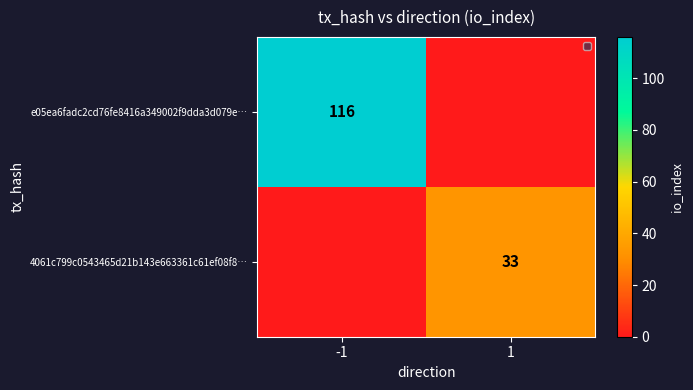

Is the value of 4061c799c0543465d21b143e663361c61ef08f8… at 1 greater than the value of e05ea6fadc2cd76fe8416a349002f9dda3d079e… at -1?

No